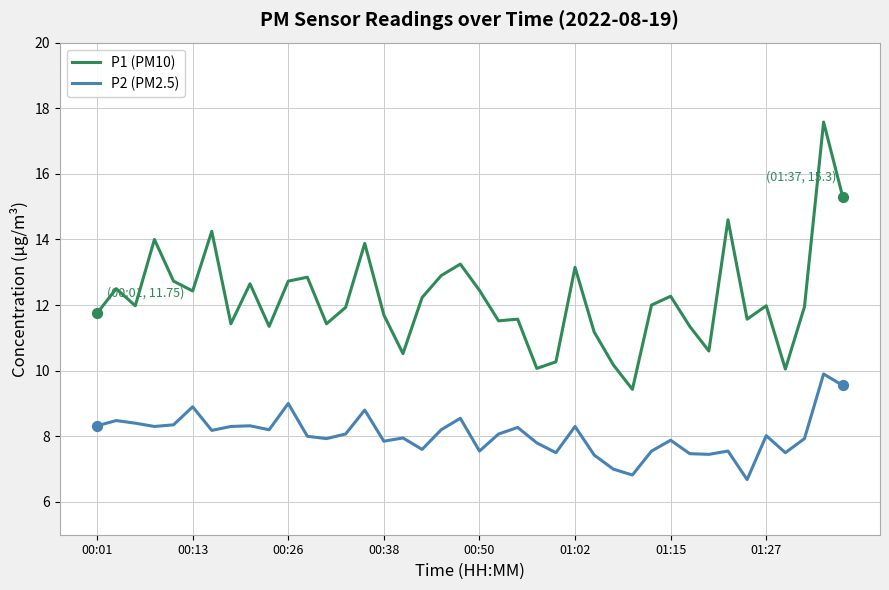

Rank the series by their average value, from highest to lowest.

P1 (PM10), P2 (PM2.5)